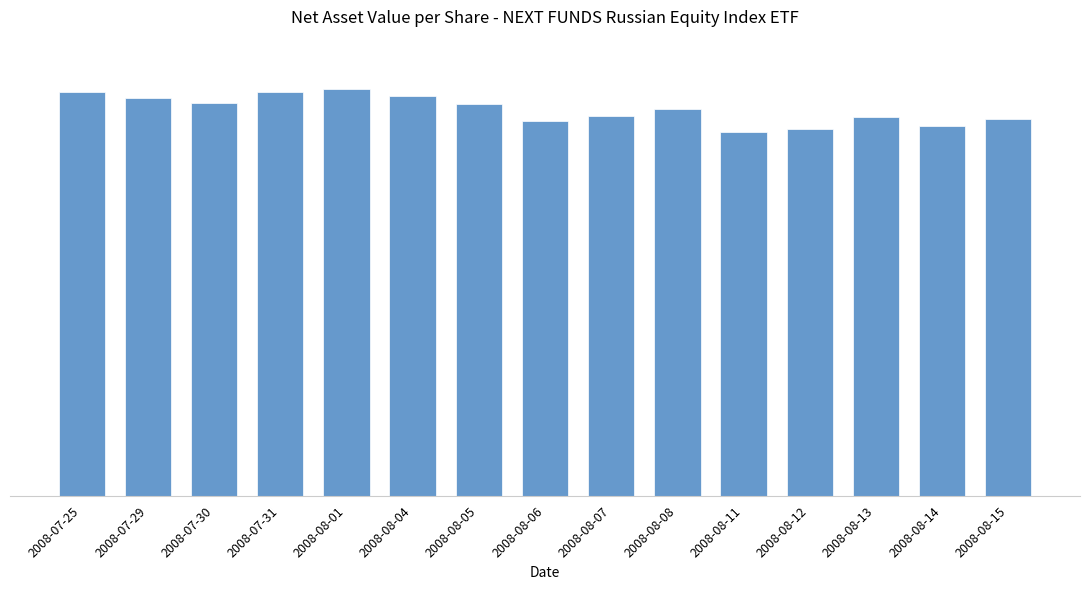

Are the bars horizontal?

No